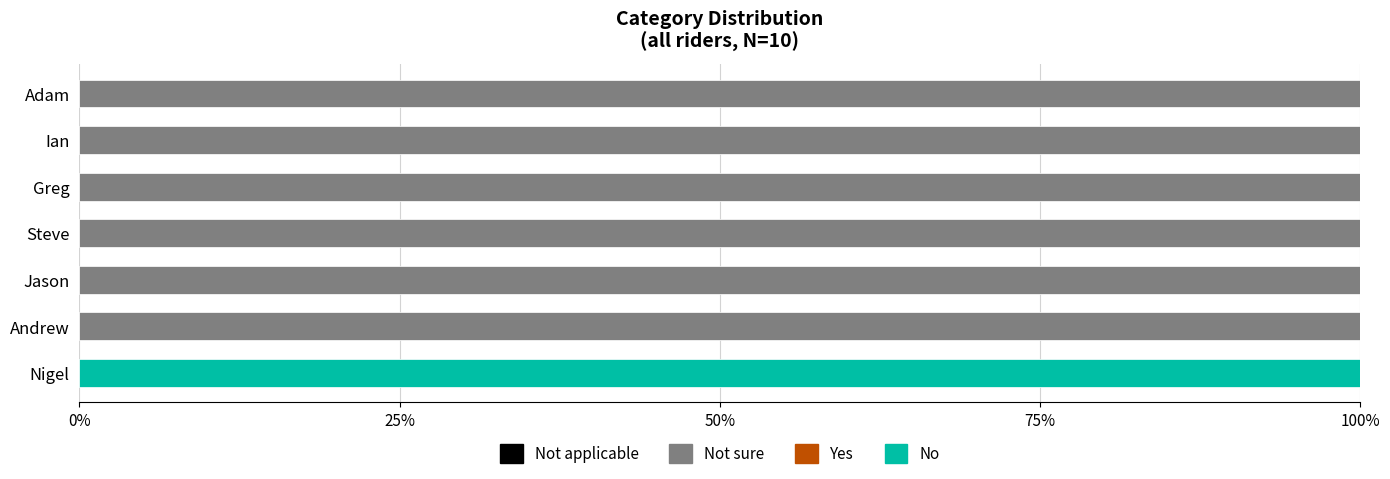

What is the total value across all series at Andrew?

100